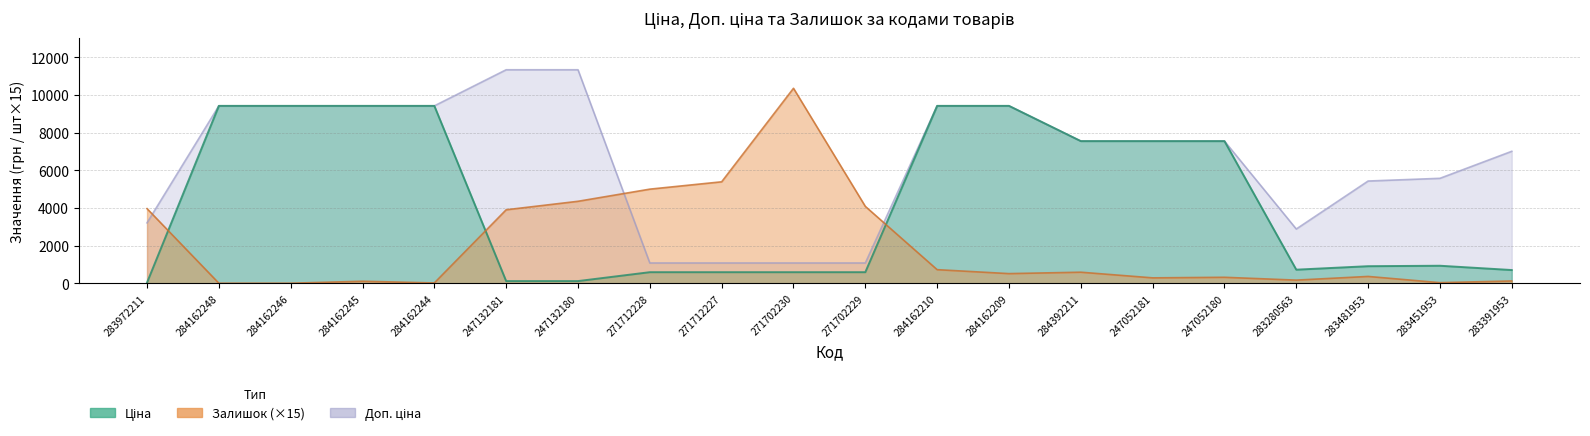

True or false: Доп. ціна and Ціна intersect in this chart.

False